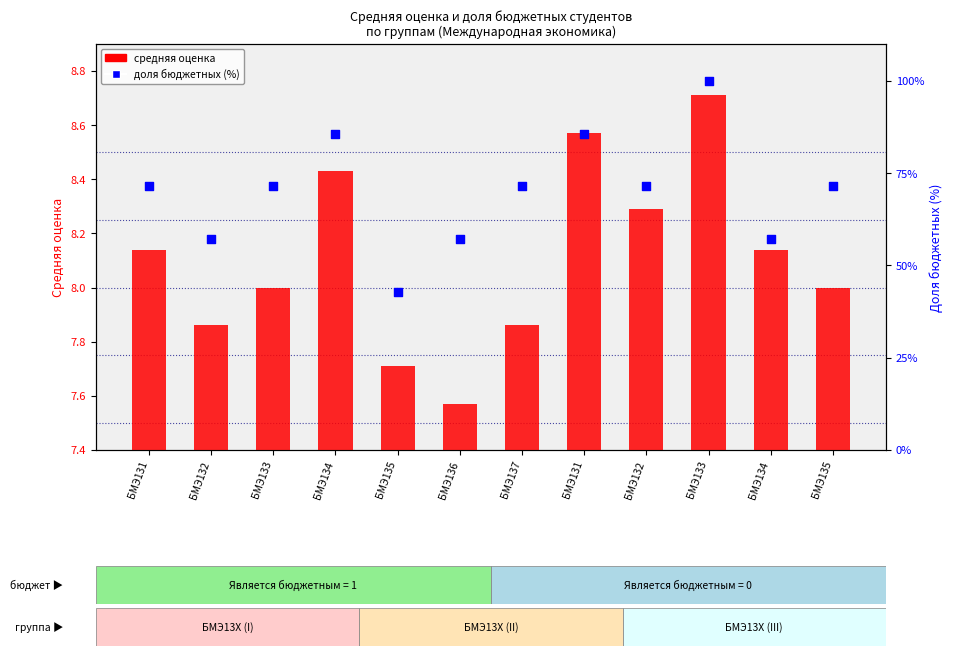

Which series has the largest total across all categories?

доля бюджетных (%)